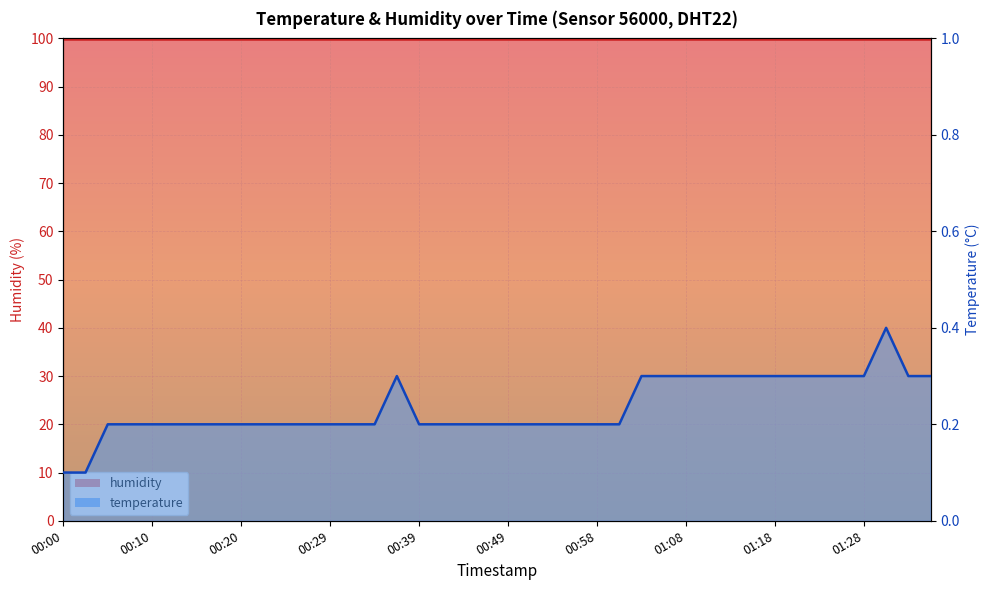

What is the value of the 15th point from the left?

0.2